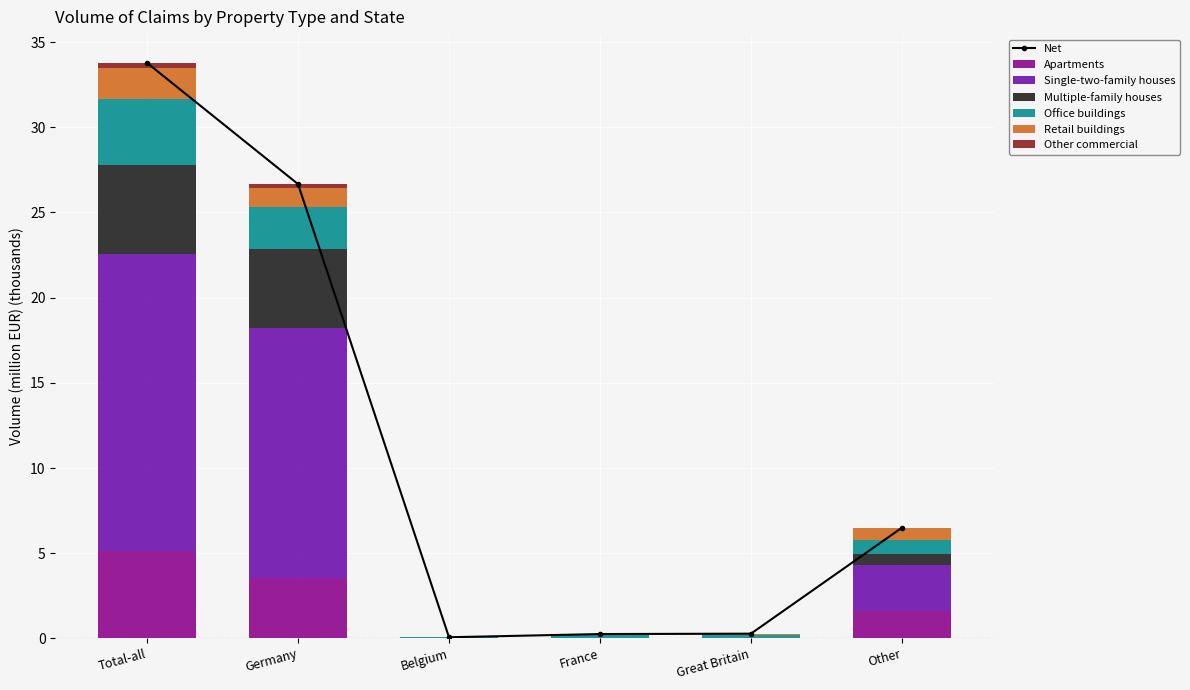

What is the maximum value shown in the chart?

17.4